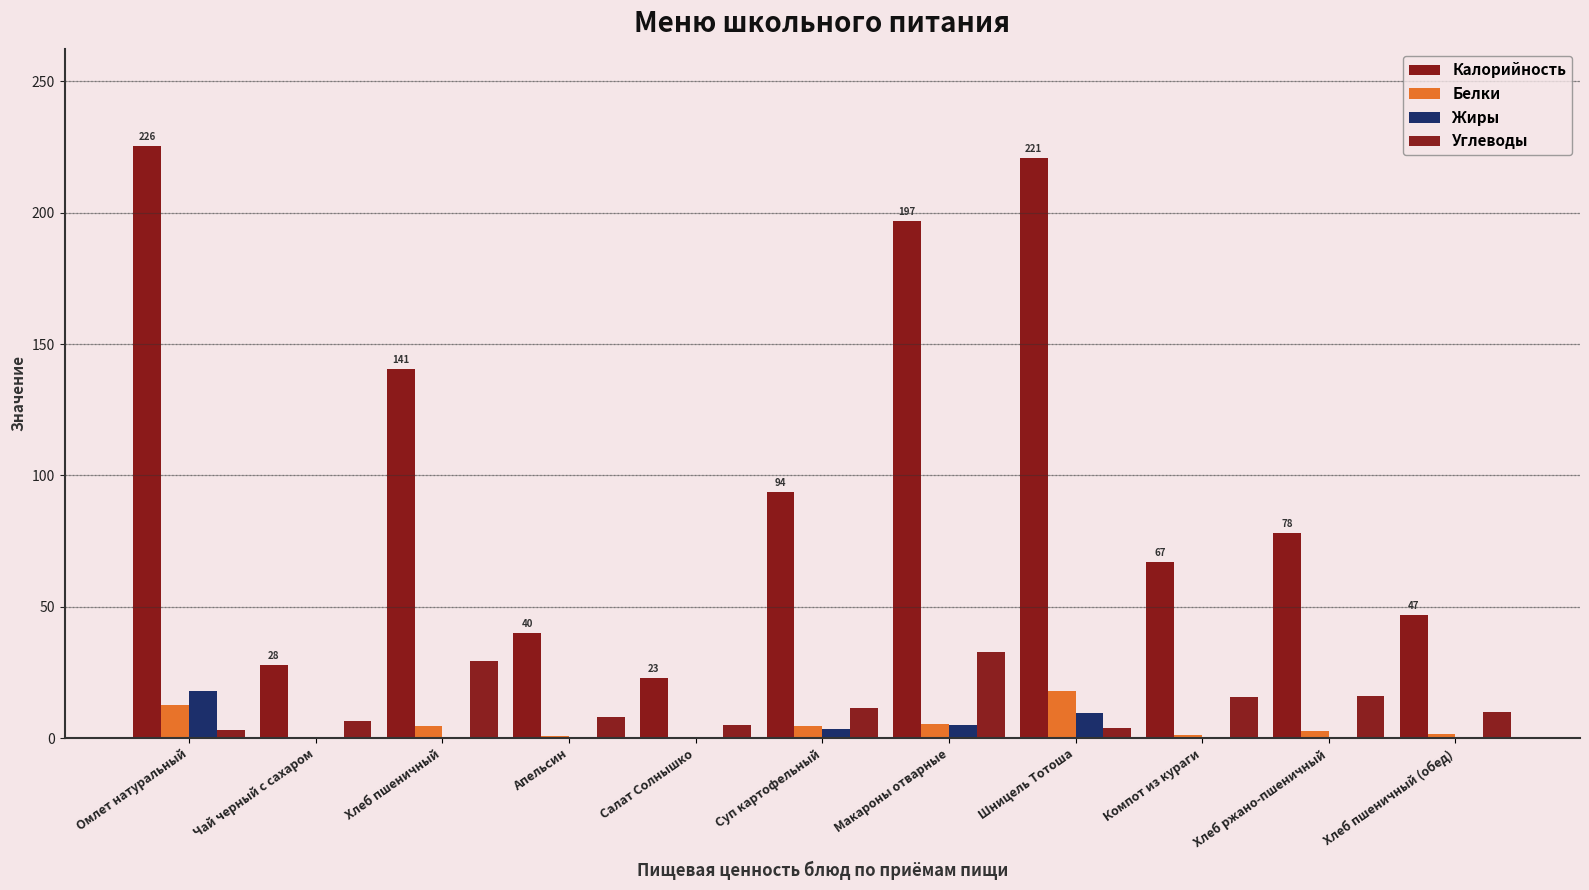

True or false: Белки has a value of 0.5 at Компот из кураги.

False